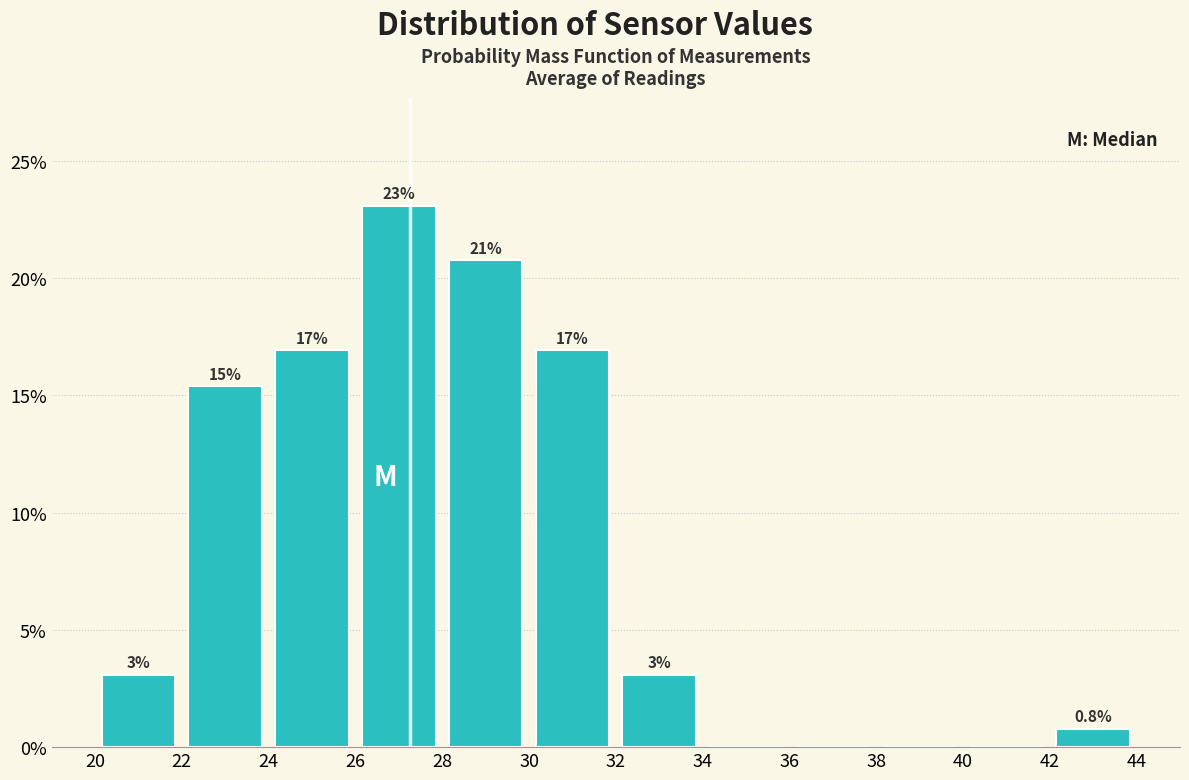

Which range on the x-axis has the tallest bar?

26 to 28